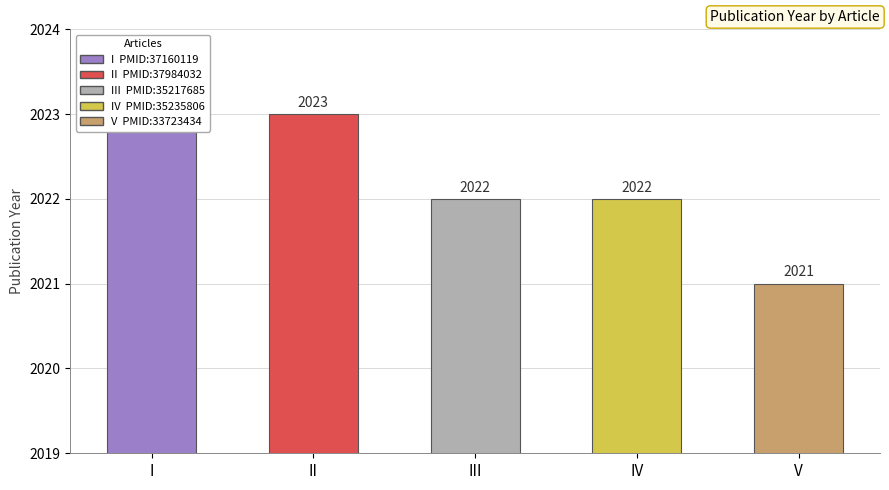

How many data points are less than 2022?

1